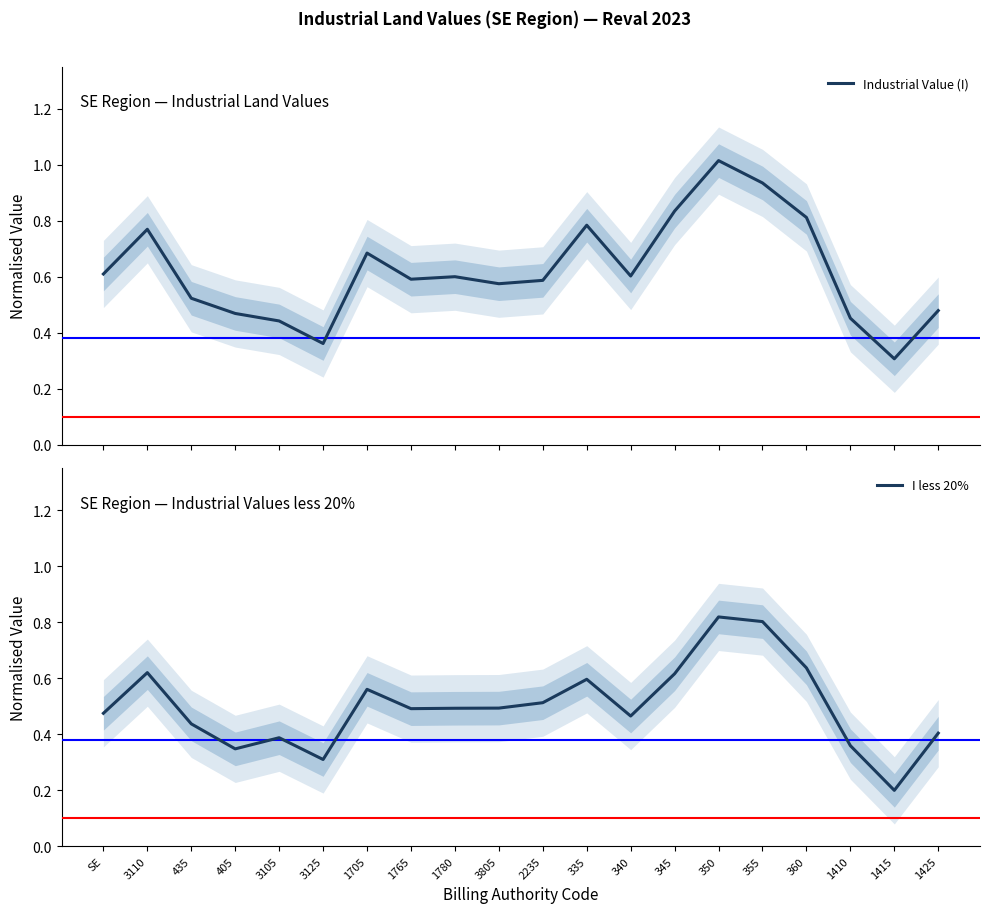

Where is the first local maximum for Industrial Value (I)?

3110